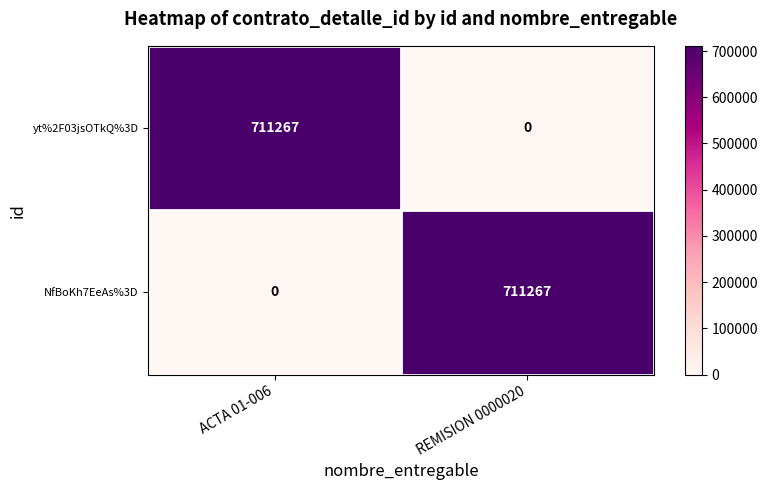

What is the maximum value shown in the chart?

711267